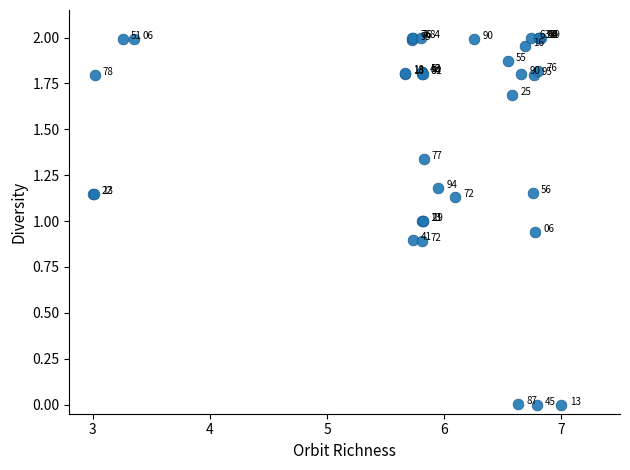

What Y value in the scatter plot is closest to 1?

1.0